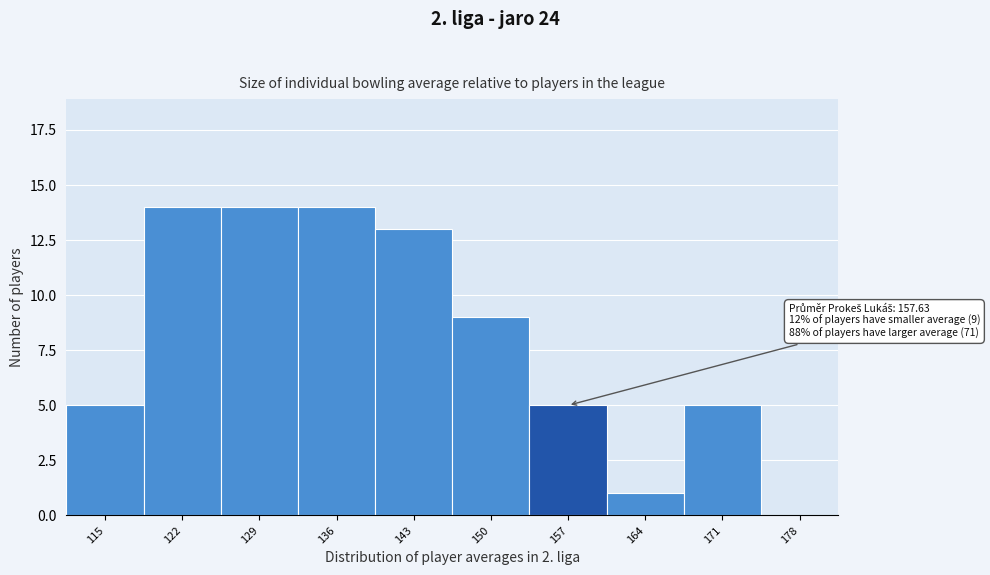

What is the sum of the values at 171 and 164?

6